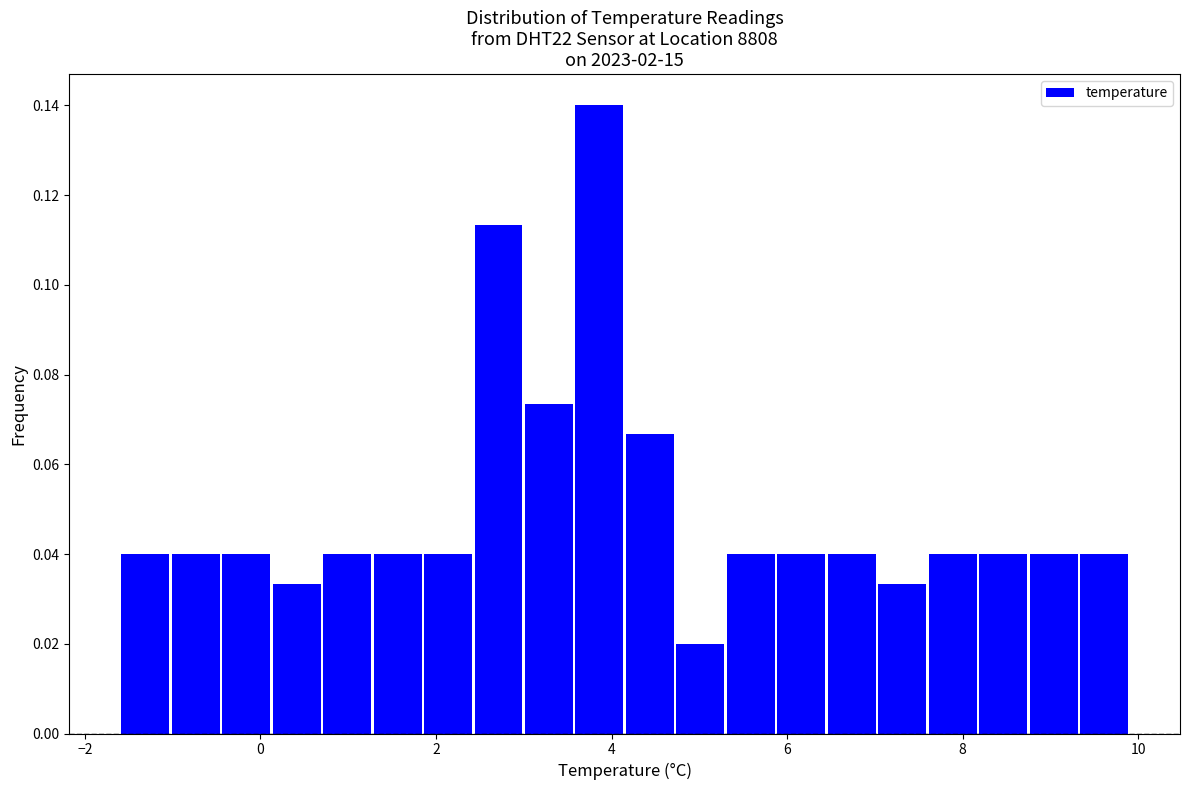

Around what value on the x-axis is the tallest bar? Give the approximate position of its centre, as read against the axis.

3.8